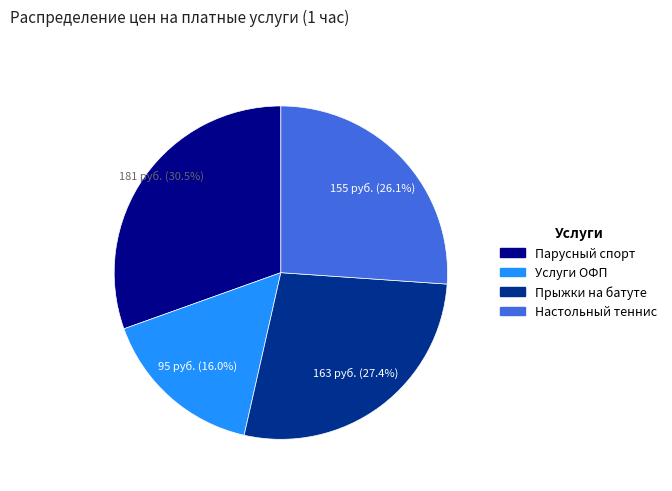

Combined, what portion of the pie is Прыжки на батуте and Настольный теннис?

53.5%